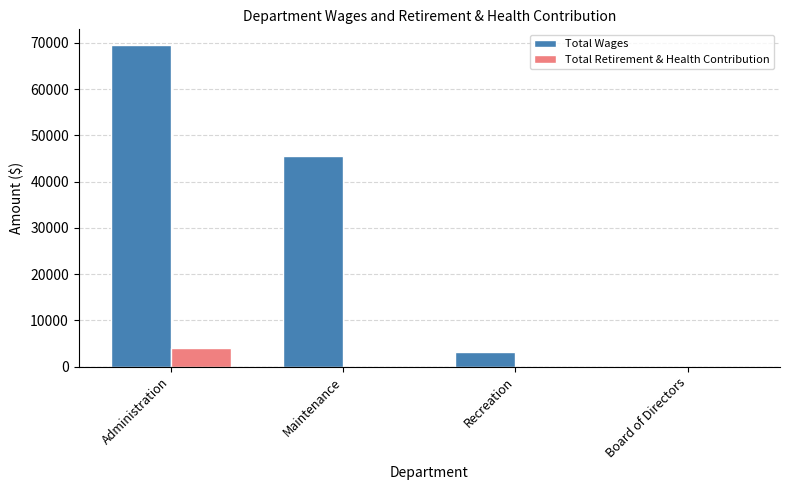

Which series has the widest spread of values?

Total Wages